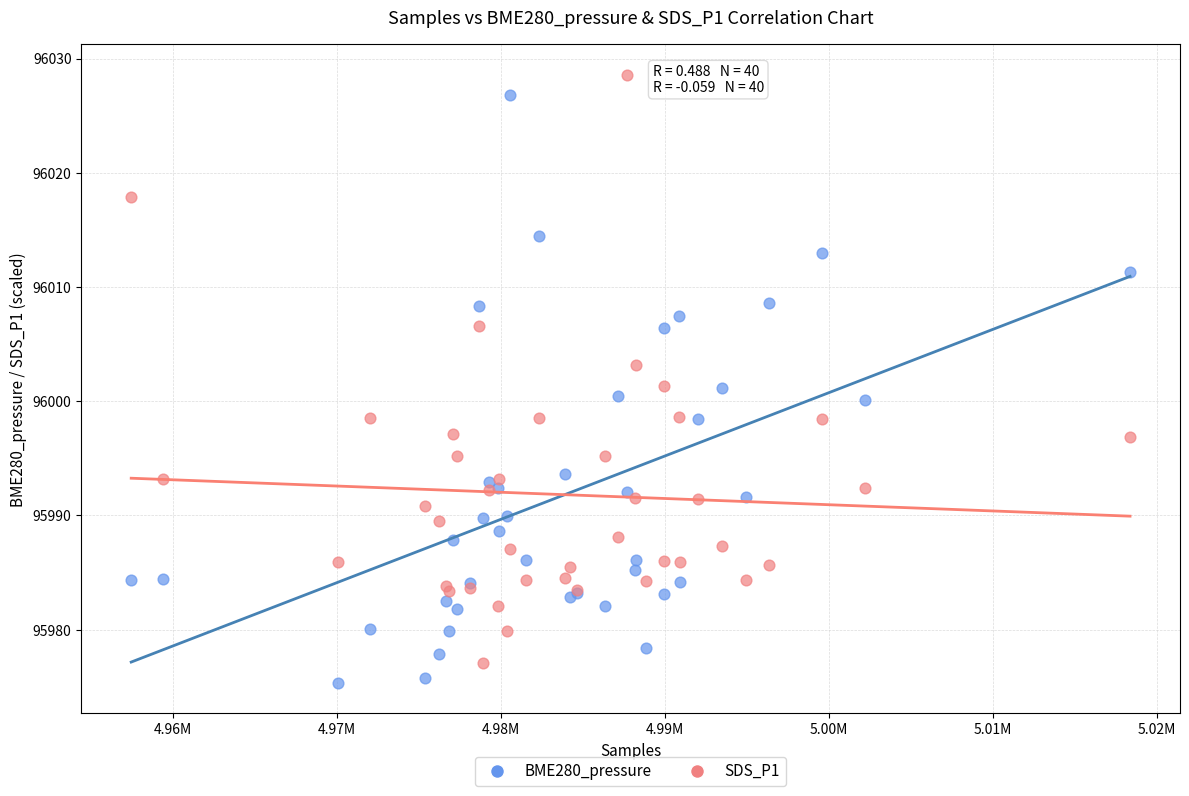

What is the X range (max minus min) for the scatter plot?

60951.0